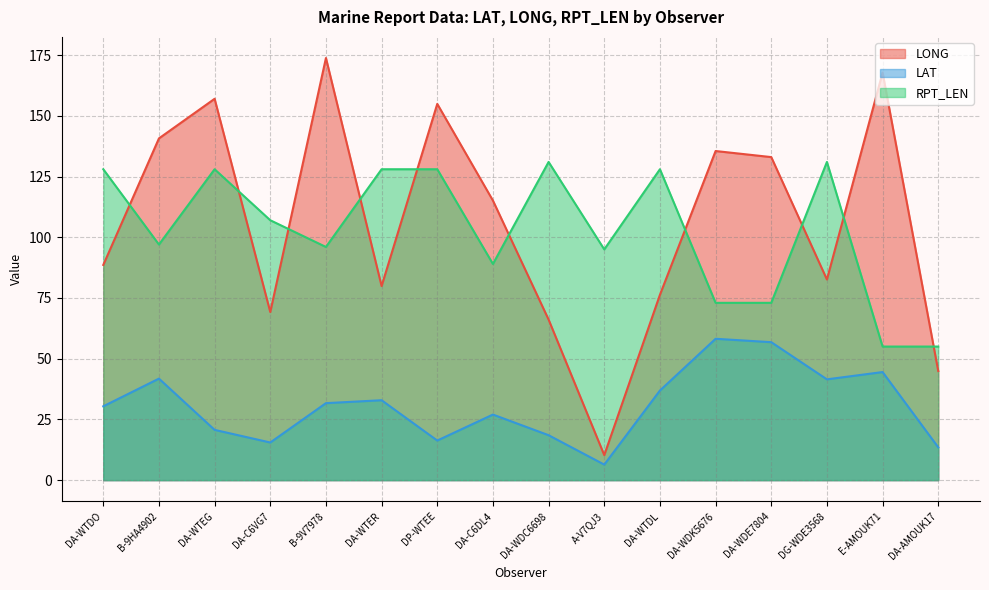

Reading right to left, transcribe all the data shown in this chart.

LONG: 44.9	167.8	82.6	133.0	135.5	76.3	10.3	66.1	115.1	154.9	79.9	173.8	69.2	157.0	140.7	88.6
LAT: 13.5	44.5	41.5	56.8	58.2	36.9	6.4	18.5	27.0	16.3	32.9	31.7	15.5	20.7	41.8	30.4
RPT_LEN: 55.0	55.0	131.0	73.0	73.0	128.0	95.0	131.0	89.0	128.0	128.0	96.0	107.0	128.0	97.0	128.0